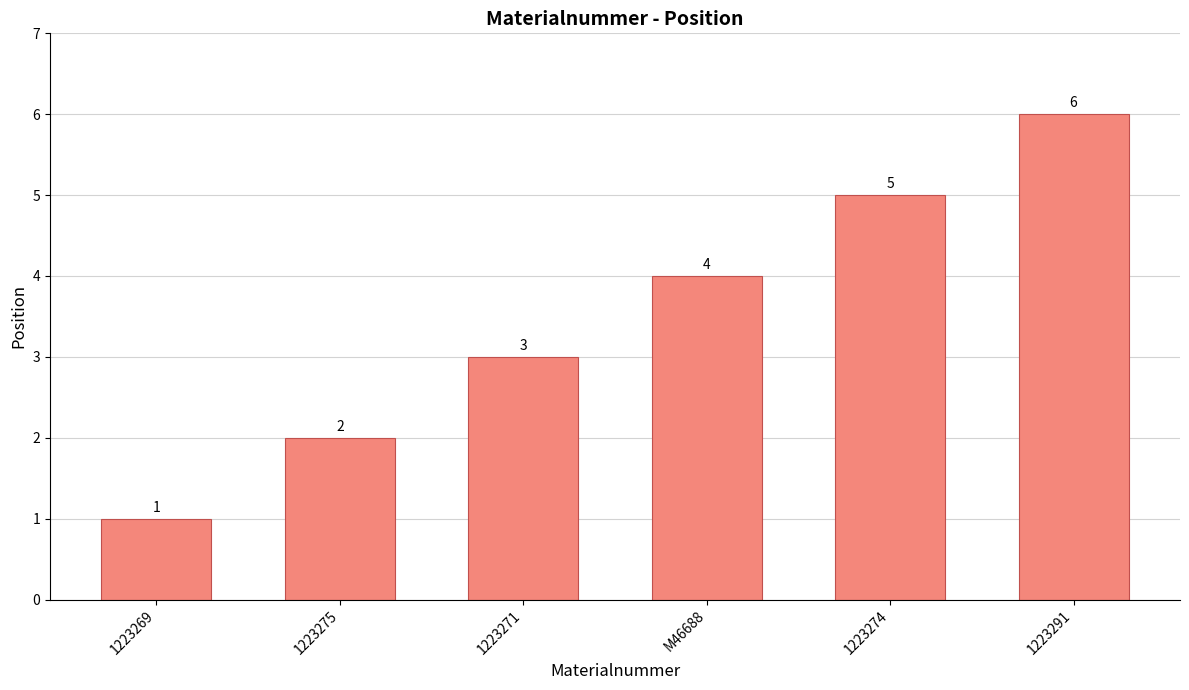

True or false: the data shows 5 at 1223274.

True